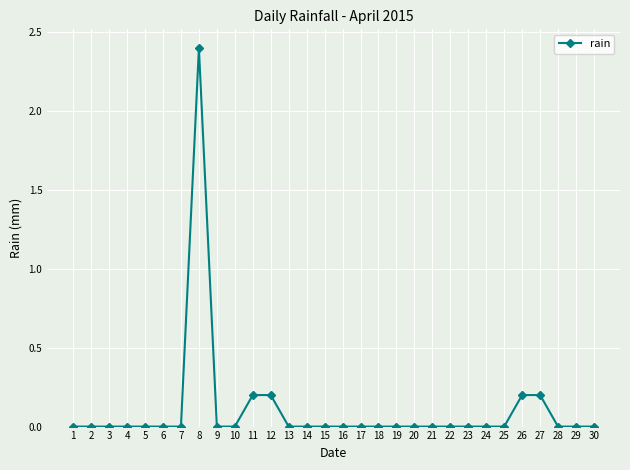

Is it true that the value at 23 is 0.0?

True